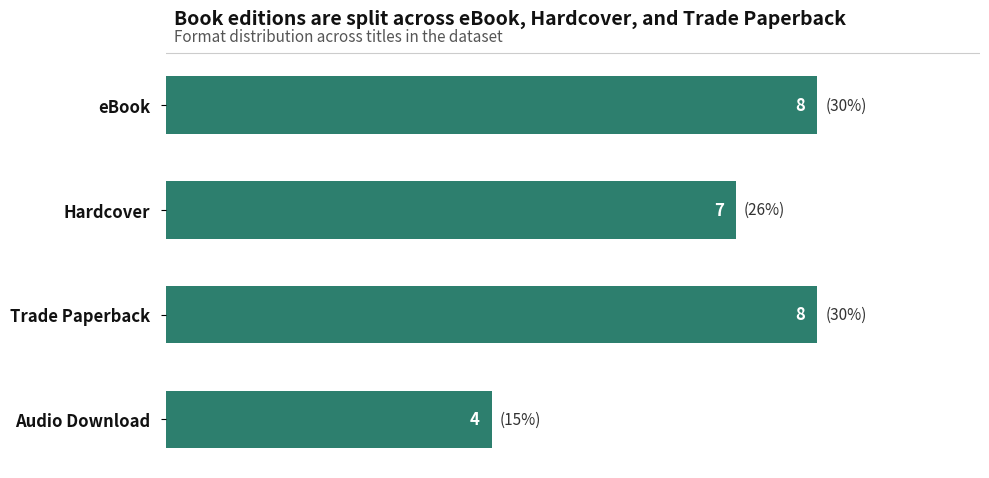

Approximately how many times larger is the value at Trade Paperback compared to eBook?

1.0